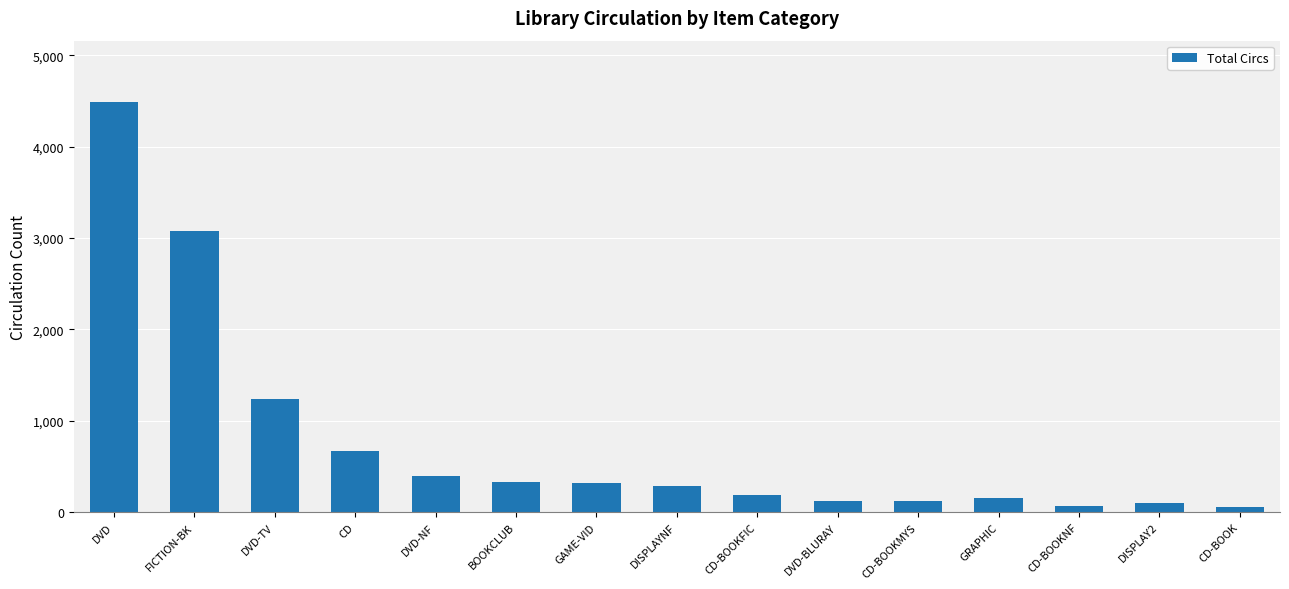

What position from the right is DVD?

15